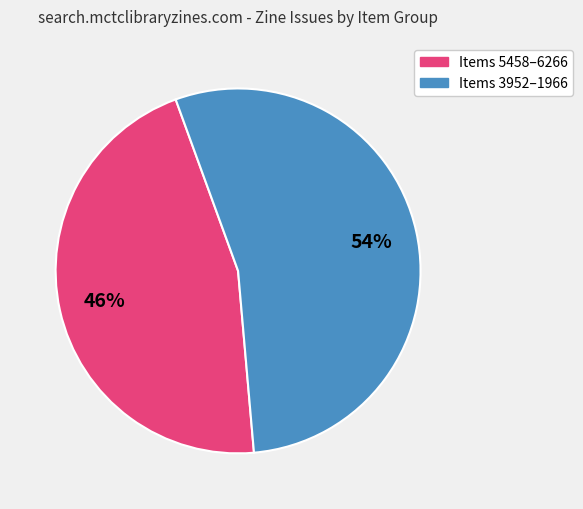

To the nearest percent, what is the difference between the largest and smallest slice percentages?

8%